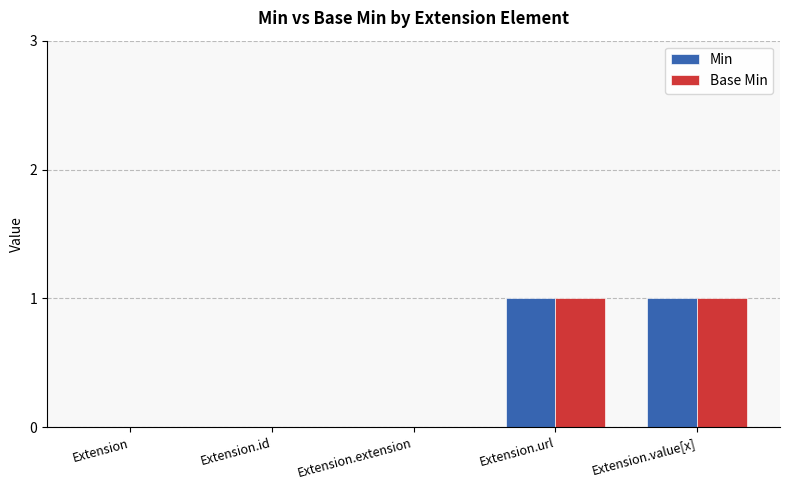

True or false: Min has a value of 0 at Extension.

True